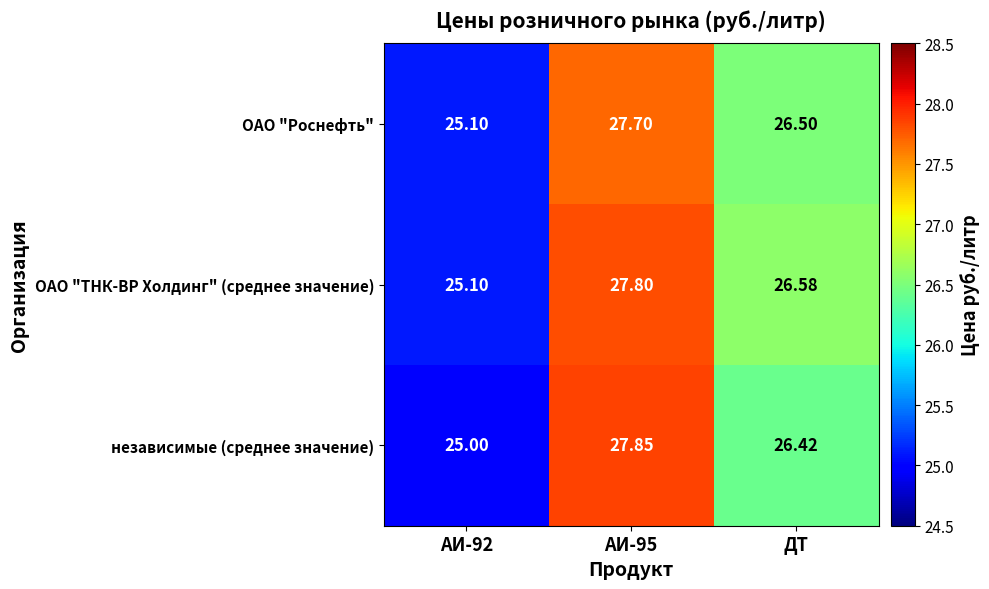

What is the spread (max minus min) of values at ДТ?

0.2